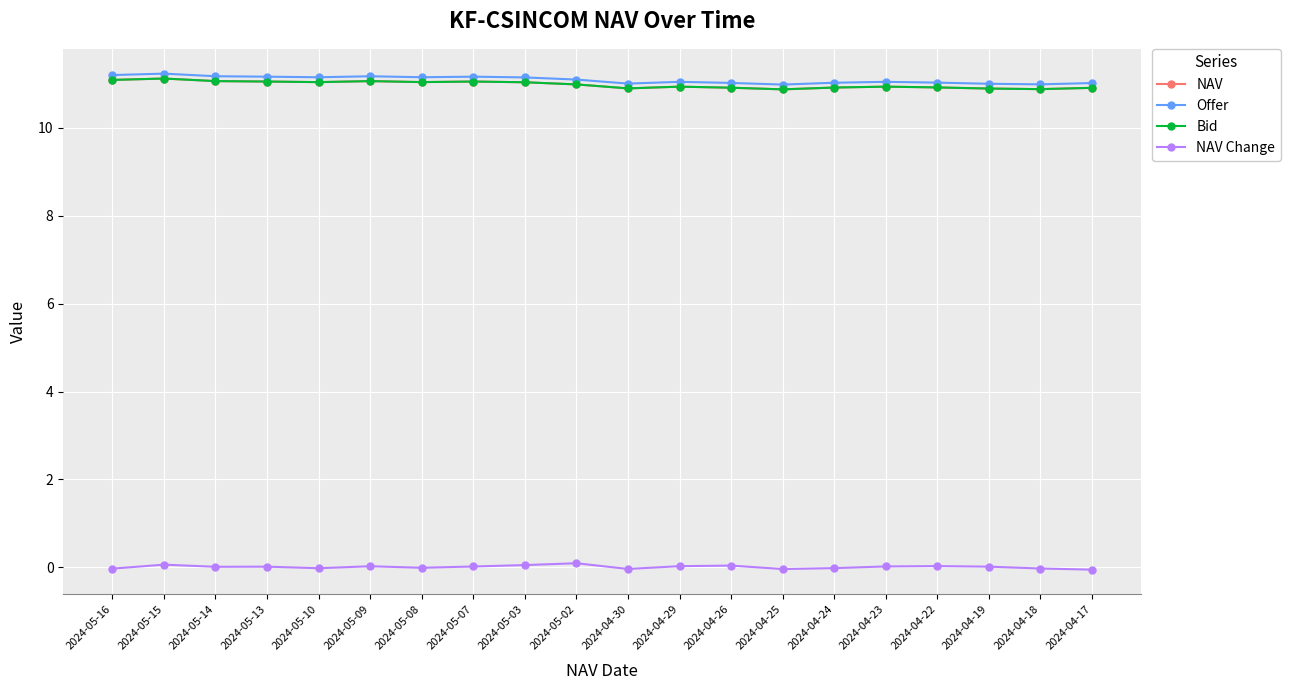

What position from the right is 2024-04-23?

5